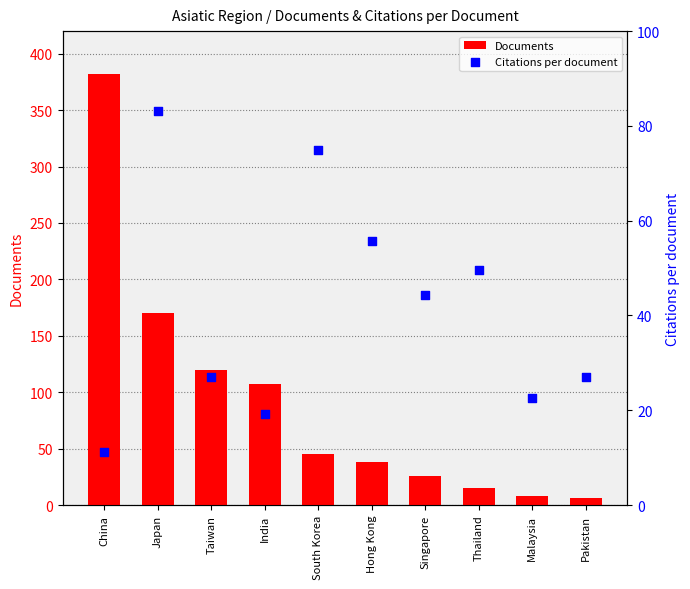

Is the value of Documents at South Korea greater than the value of Citations per document at China?

Yes